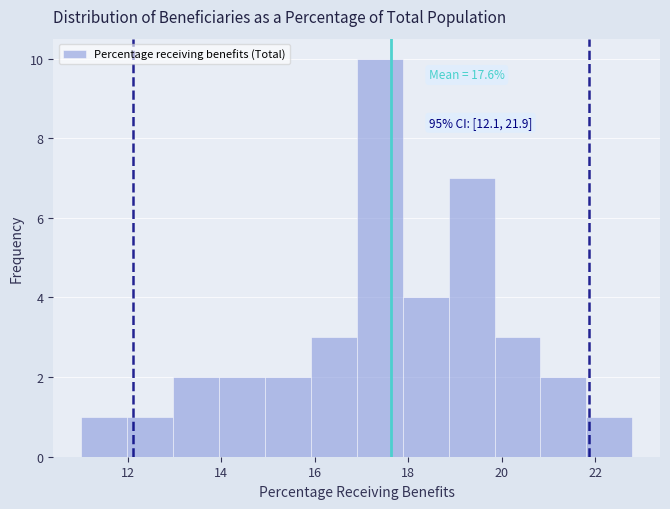

Which range on the x-axis has the tallest bar?

17.0 to 17.8